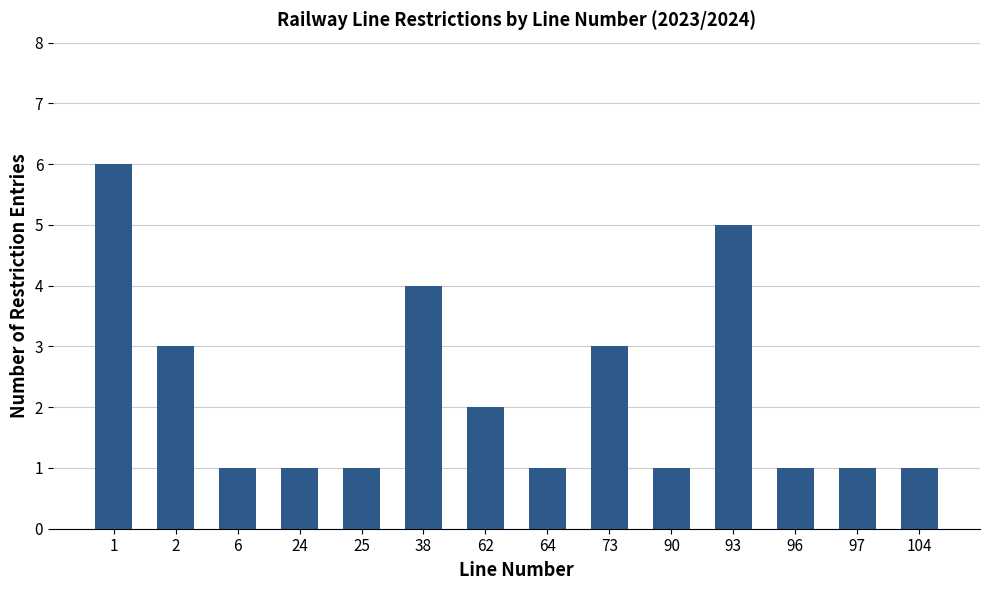

How many bars are there in total?

14